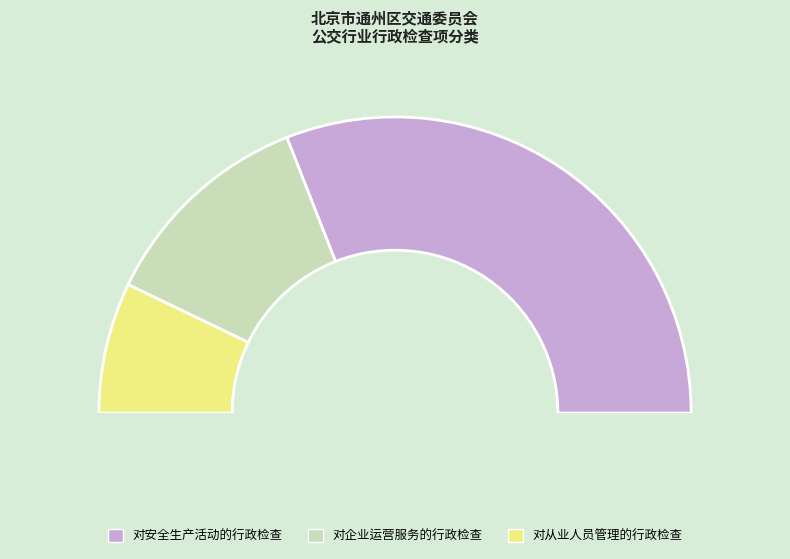

Does 对安全生产活动的行政检查 represent more than half of the total?

Yes